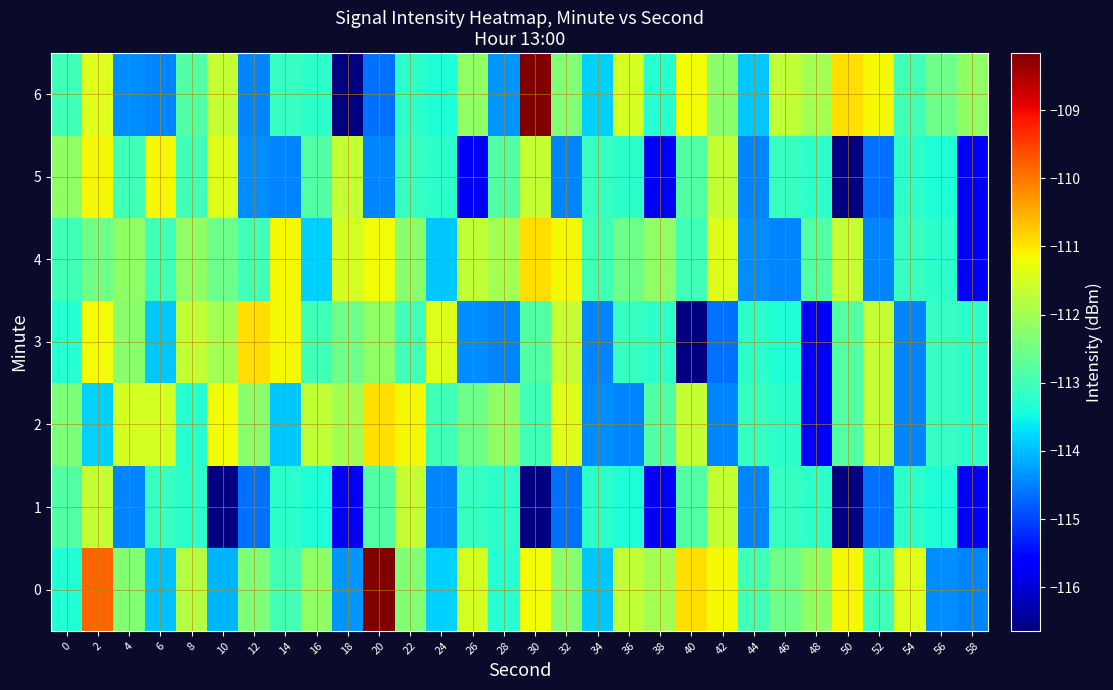

Reading right to left, transcribe all the data shown in this chart.

0: 58=-114.5	56=-114.4	54=-111.4	52=-113.0	50=-111.2	48=-112.2	46=-112.5	44=-113.0	42=-111.2	40=-110.9	38=-112.0	36=-111.7	34=-113.9	32=-112.2	30=-111.2	28=-113.3	26=-111.5	24=-113.8	22=-112.3	20=-108.2	18=-114.3	16=-112.2	14=-113.0	12=-112.4	10=-114.1	8=-111.8	6=-114.0	4=-112.3	2=-109.8	0=-113.3
1: 58=-115.8	56=-113.3	54=-113.2	52=-114.6	50=-116.6	48=-113.2	46=-113.1	44=-114.5	42=-111.7	40=-112.8	38=-115.8	36=-113.3	34=-113.2	32=-114.6	30=-116.6	28=-113.2	26=-113.1	24=-114.5	22=-111.7	20=-112.8	18=-115.8	16=-113.3	14=-113.2	12=-114.6	10=-116.6	8=-113.2	6=-113.1	4=-114.5	2=-111.7	0=-112.8
2: 58=-113.2	56=-113.1	54=-114.5	52=-111.7	50=-112.8	48=-115.8	46=-113.2	44=-113.1	42=-114.5	40=-111.7	38=-112.8	36=-114.5	34=-114.4	32=-111.4	30=-113.0	28=-112.2	26=-112.5	24=-113.0	22=-111.2	20=-110.9	18=-112.0	16=-111.7	14=-113.9	12=-112.2	10=-111.2	8=-113.3	6=-111.5	4=-111.5	2=-113.8	0=-112.4
3: 58=-113.2	56=-113.1	54=-114.5	52=-111.7	50=-112.8	48=-115.8	46=-113.3	44=-113.2	42=-114.6	40=-116.6	38=-113.2	36=-113.1	34=-114.5	32=-111.7	30=-112.8	28=-114.5	26=-114.4	24=-111.4	22=-113.0	20=-112.2	18=-112.5	16=-113.0	14=-111.2	12=-110.9	10=-112.0	8=-111.7	6=-113.9	4=-112.2	2=-111.2	0=-113.3
4: 58=-115.8	56=-113.2	54=-113.1	52=-114.5	50=-111.7	48=-112.8	46=-114.5	44=-114.4	42=-111.4	40=-113.0	38=-112.2	36=-112.5	34=-113.0	32=-111.2	30=-110.9	28=-112.0	26=-111.7	24=-113.9	22=-112.2	20=-111.2	18=-111.5	16=-113.8	14=-111.2	12=-113.0	10=-112.5	8=-112.2	6=-113.0	4=-112.2	2=-112.5	0=-113.0
5: 58=-115.8	56=-113.3	54=-113.2	52=-114.6	50=-116.6	48=-113.2	46=-113.1	44=-114.5	42=-111.7	40=-112.8	38=-115.8	36=-113.2	34=-113.1	32=-114.5	30=-111.7	28=-112.8	26=-115.8	24=-113.2	22=-113.1	20=-114.5	18=-111.7	16=-112.8	14=-114.5	12=-114.4	10=-111.4	8=-113.0	6=-111.2	4=-113.0	2=-111.2	0=-112.2
6: 58=-112.2	56=-112.5	54=-113.0	52=-111.2	50=-110.9	48=-112.0	46=-111.7	44=-113.9	42=-112.2	40=-111.2	38=-113.3	36=-111.5	34=-113.8	32=-112.3	30=-108.2	28=-114.3	26=-112.2	24=-113.3	22=-113.2	20=-114.6	18=-116.6	16=-113.2	14=-113.1	12=-114.5	10=-111.7	8=-112.8	6=-114.5	4=-114.4	2=-111.4	0=-113.0